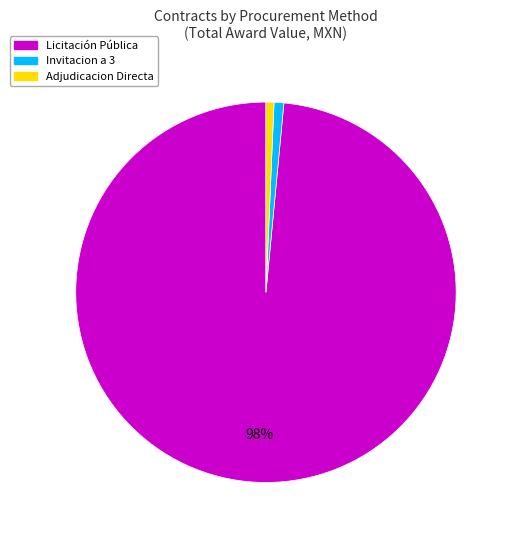

To the nearest percent, what is the average slice percentage?

33%